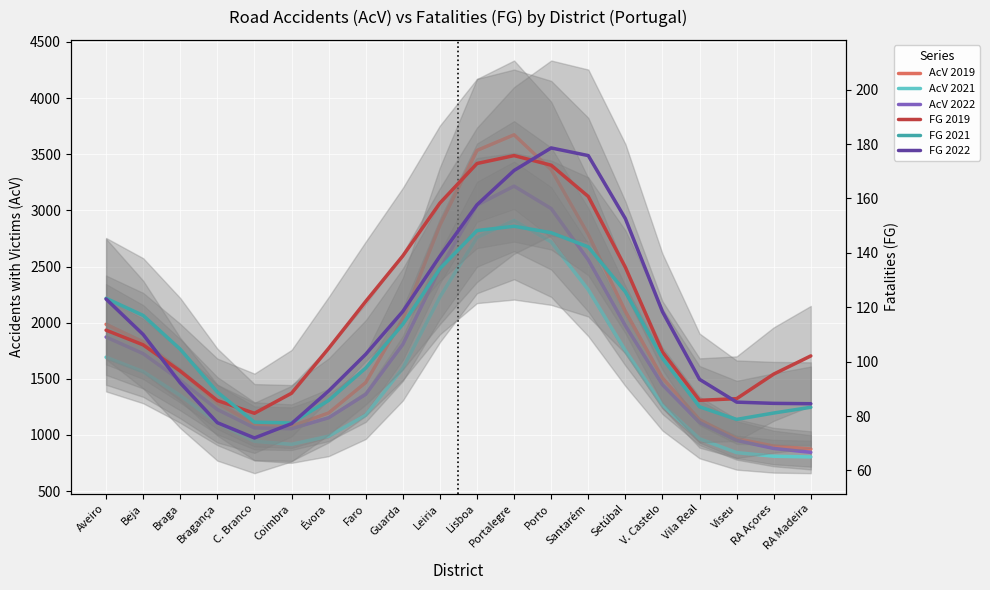

At which category does AcV 2019 reach its first local valley?

Coimbra